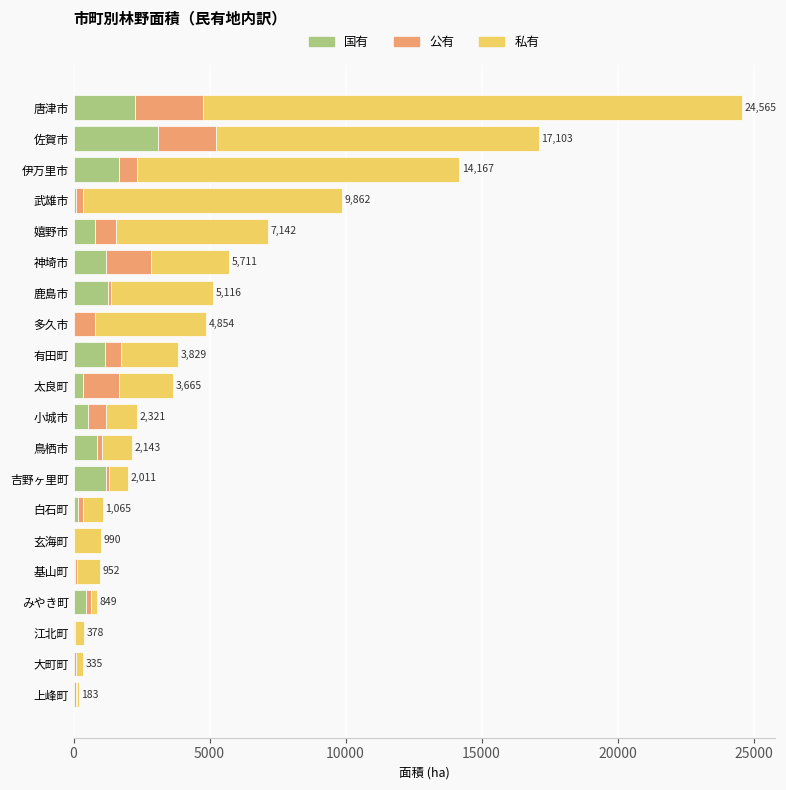

The value of 国有 at 吉野ヶ里町 is 1189. True or false?

True